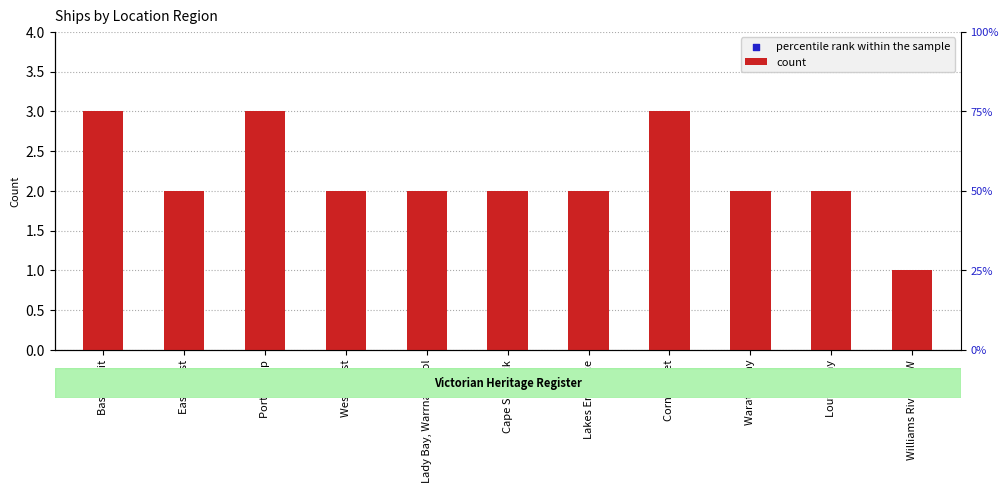

Is the value of count at Louttit Bay greater than the value of percentile rank within the sample at Louttit Bay?

No